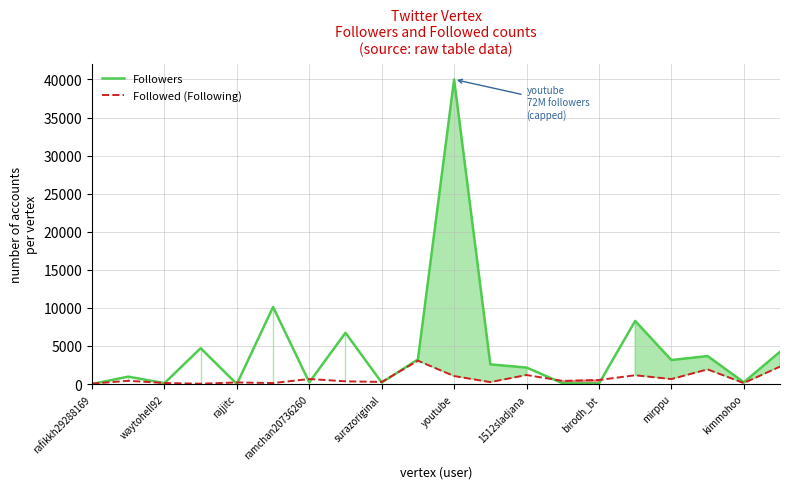

What is the greatest value displayed?

40000